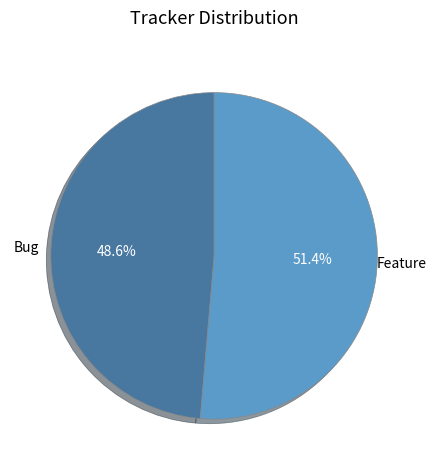

Combined, what portion of the pie is Bug and Feature?

100.0%